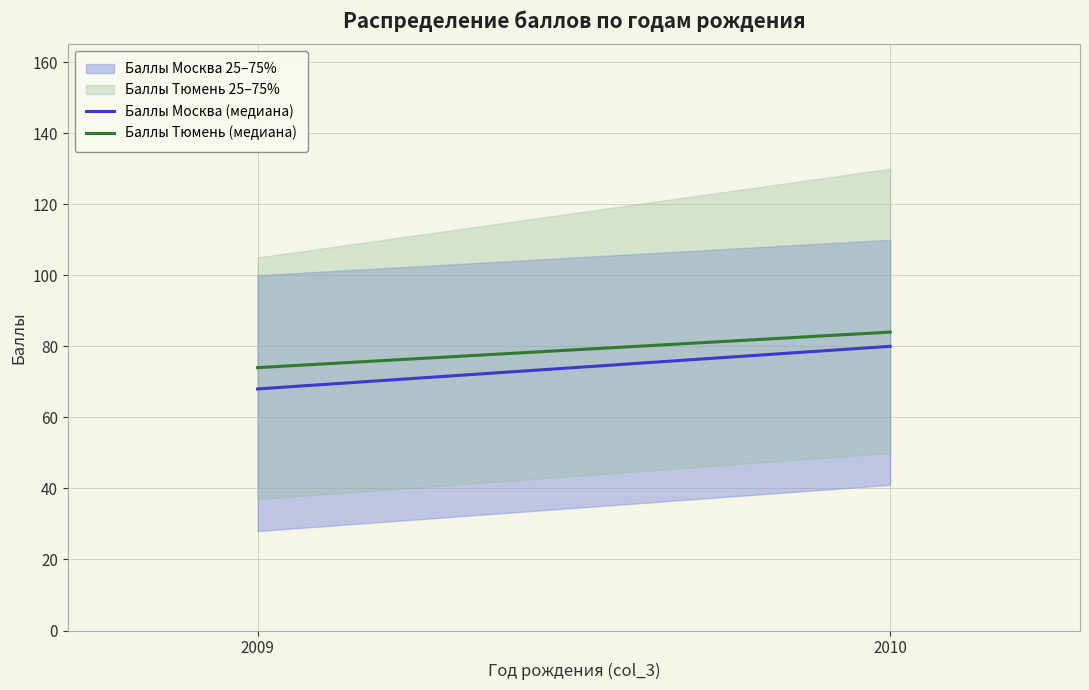

List the series in order of their overall mean, highest first.

Баллы Тюмень (медиана), Баллы Москва (медиана)